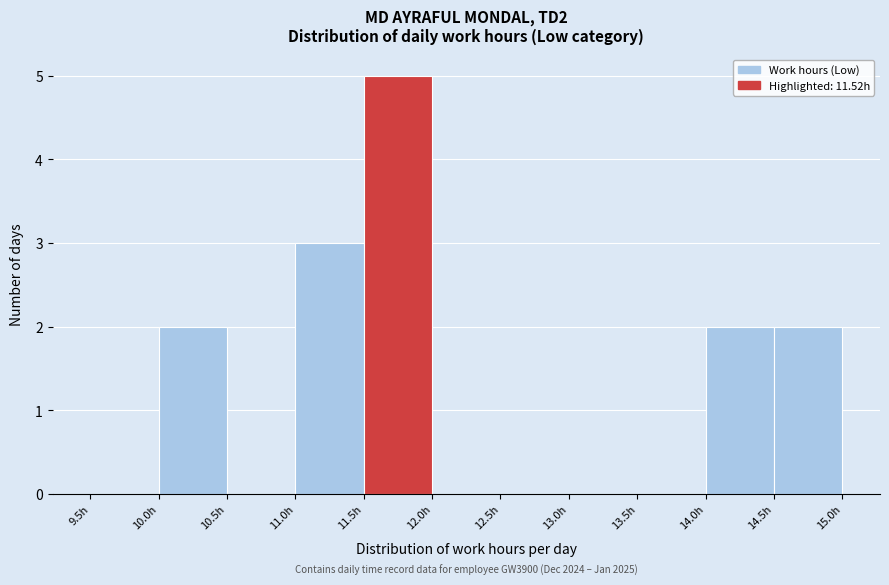

Which range on the x-axis has the tallest bar?

11.5 to 12.0